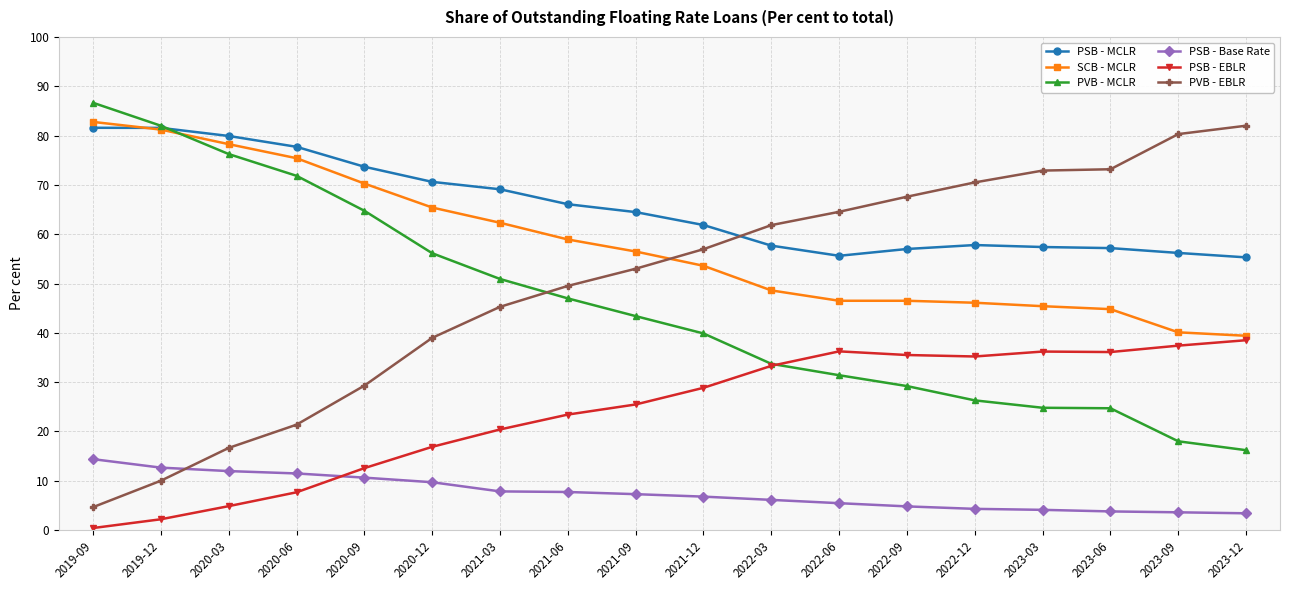

Is the value of PVB - MCLR at 2023-12 greater than the value of PSB - MCLR at 2023-09?

No